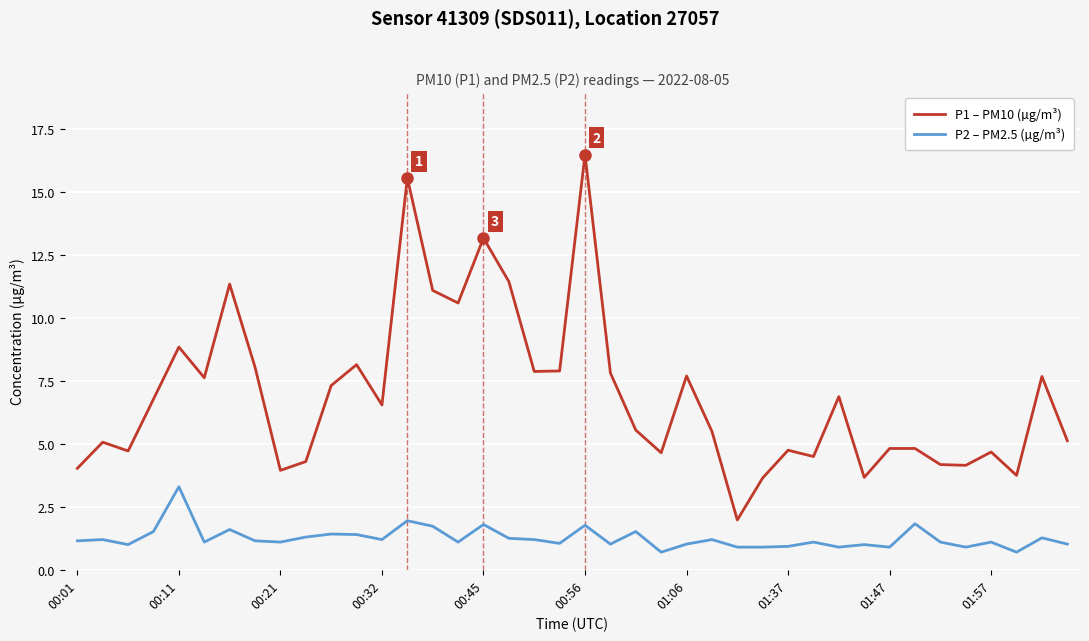

Which series has the largest total across all categories?

P1 – PM10 (µg/m³)